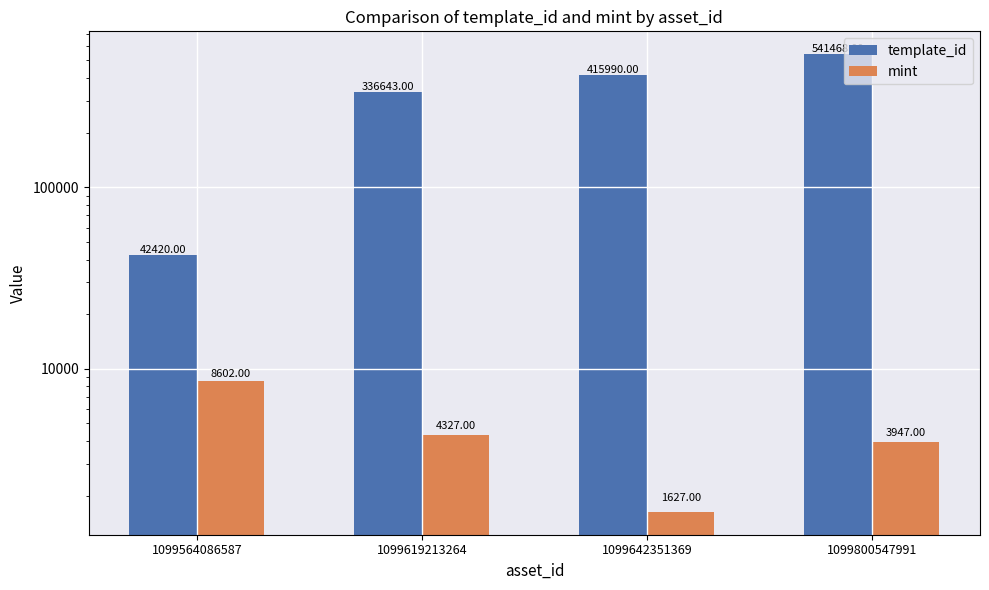

Which category has the lowest value across all series?

1099642351369